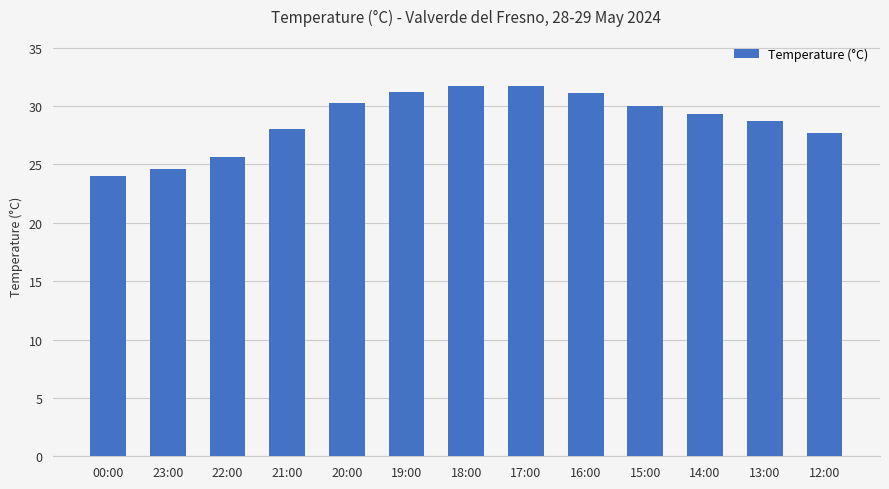

What is the sum of all values?

373.9